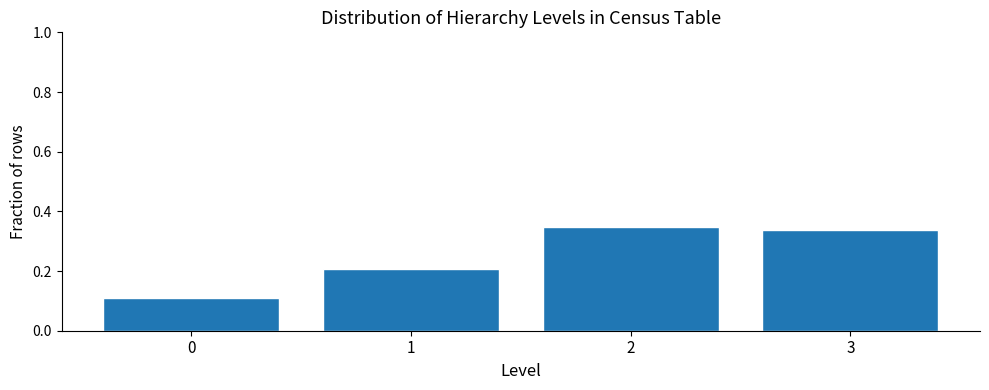

True or false: the data shows 0.5 at 2.

False